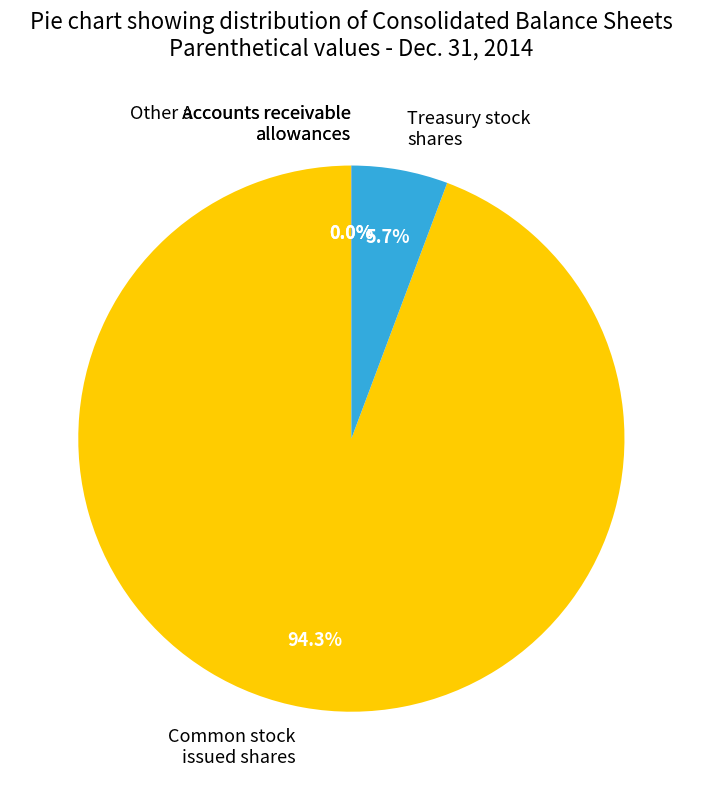

What is the majority slice?

Common stock issued shares